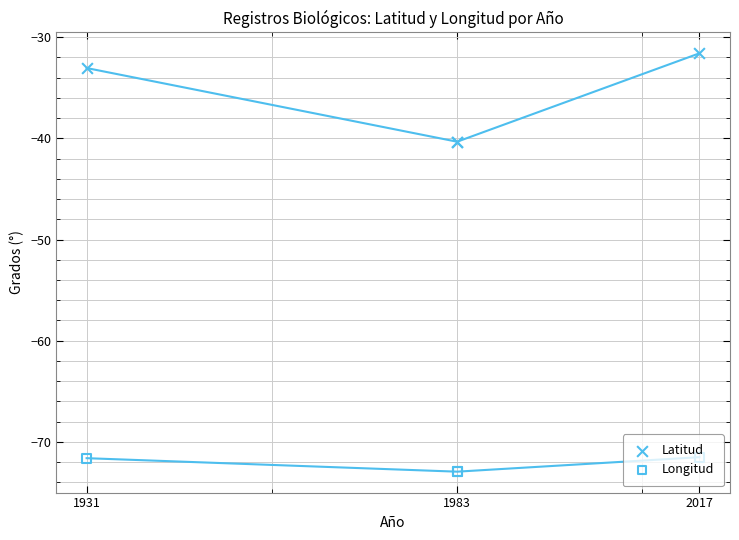

Which series has the largest total across all categories?

Latitud